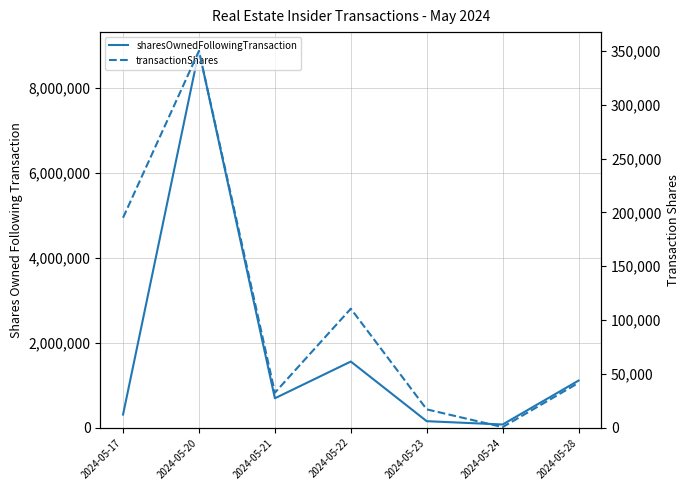

What is the smallest value displayed?

539